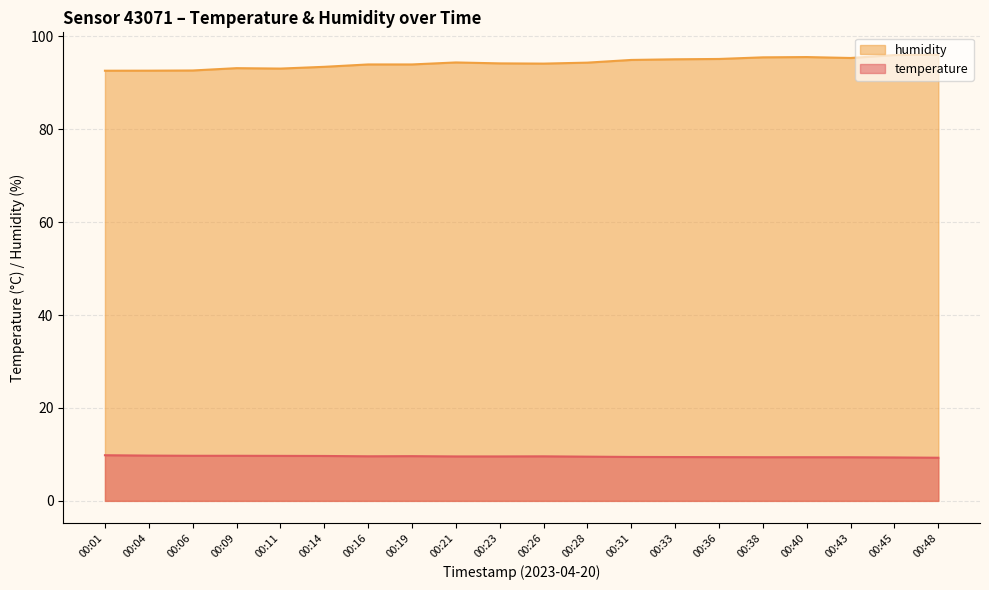

What is the minimum value for temperature?

9.3